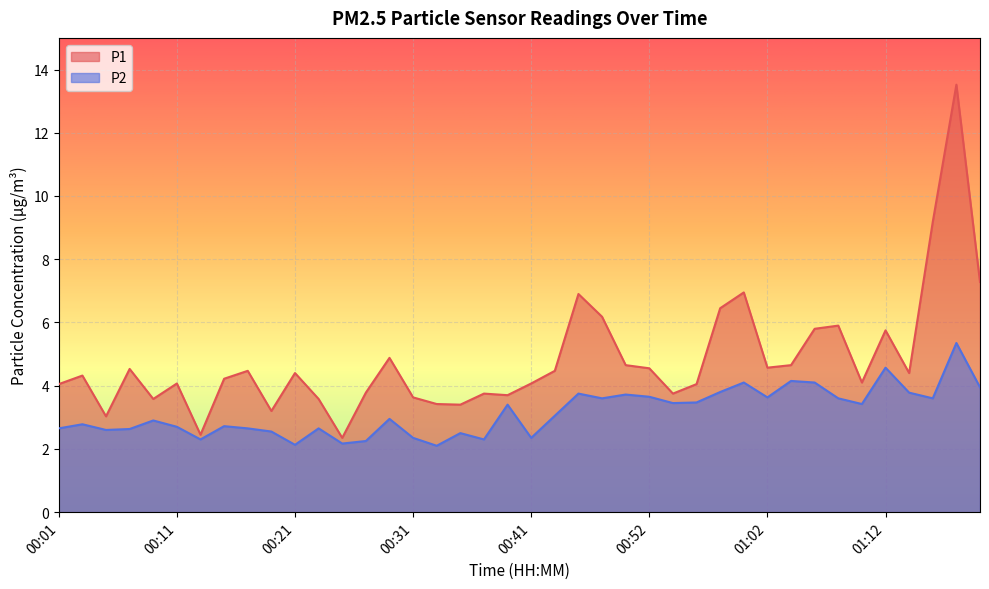

At which label does P1 first exceed 4?

00:01